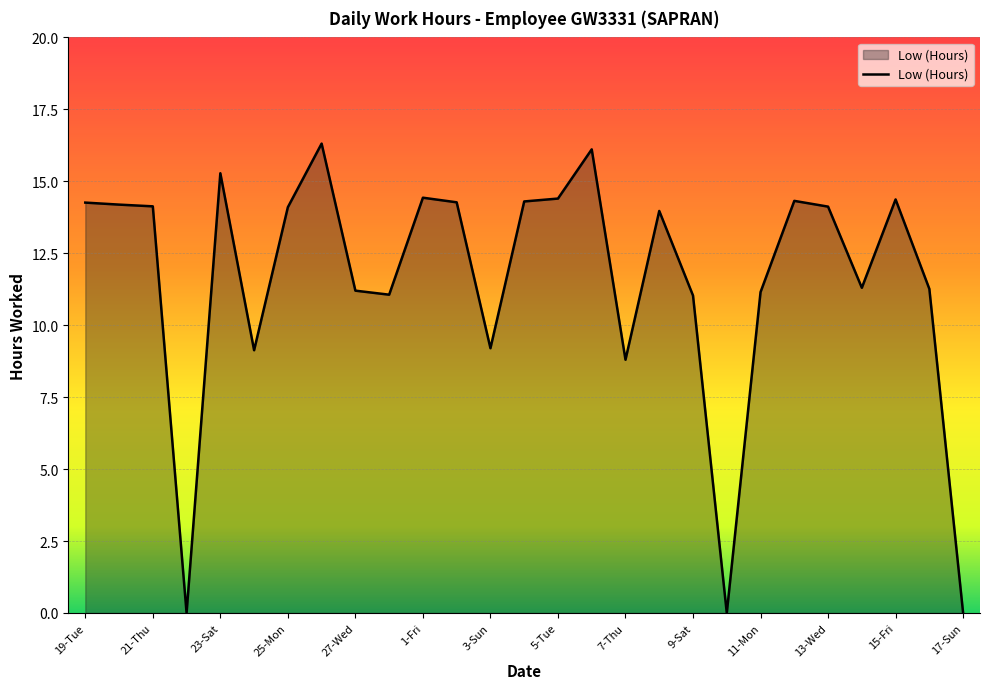

What is the maximum value shown in the chart?

16.3